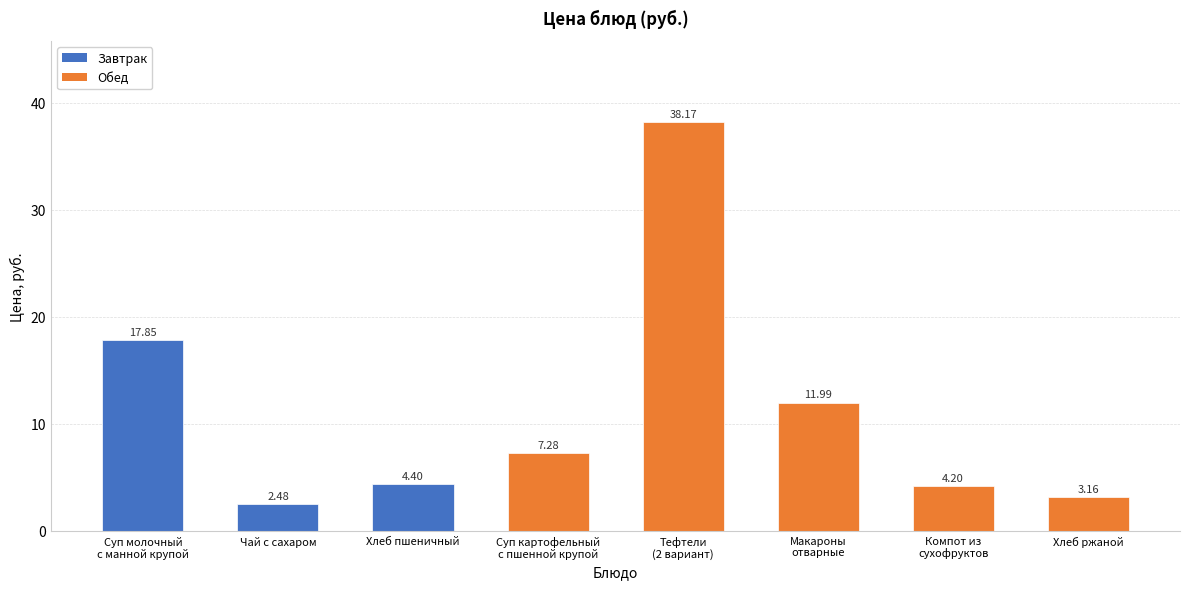

Where does the data first go above 7?

Суп молочный
с манной крупой